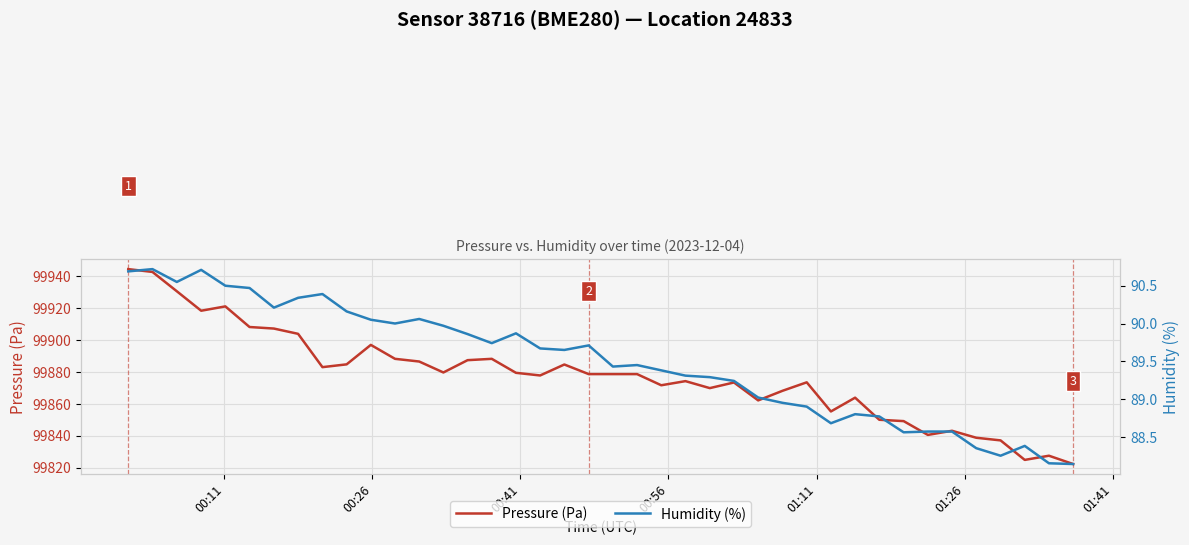

True or false: Pressure (Pa) and Humidity (%) intersect in this chart.

False